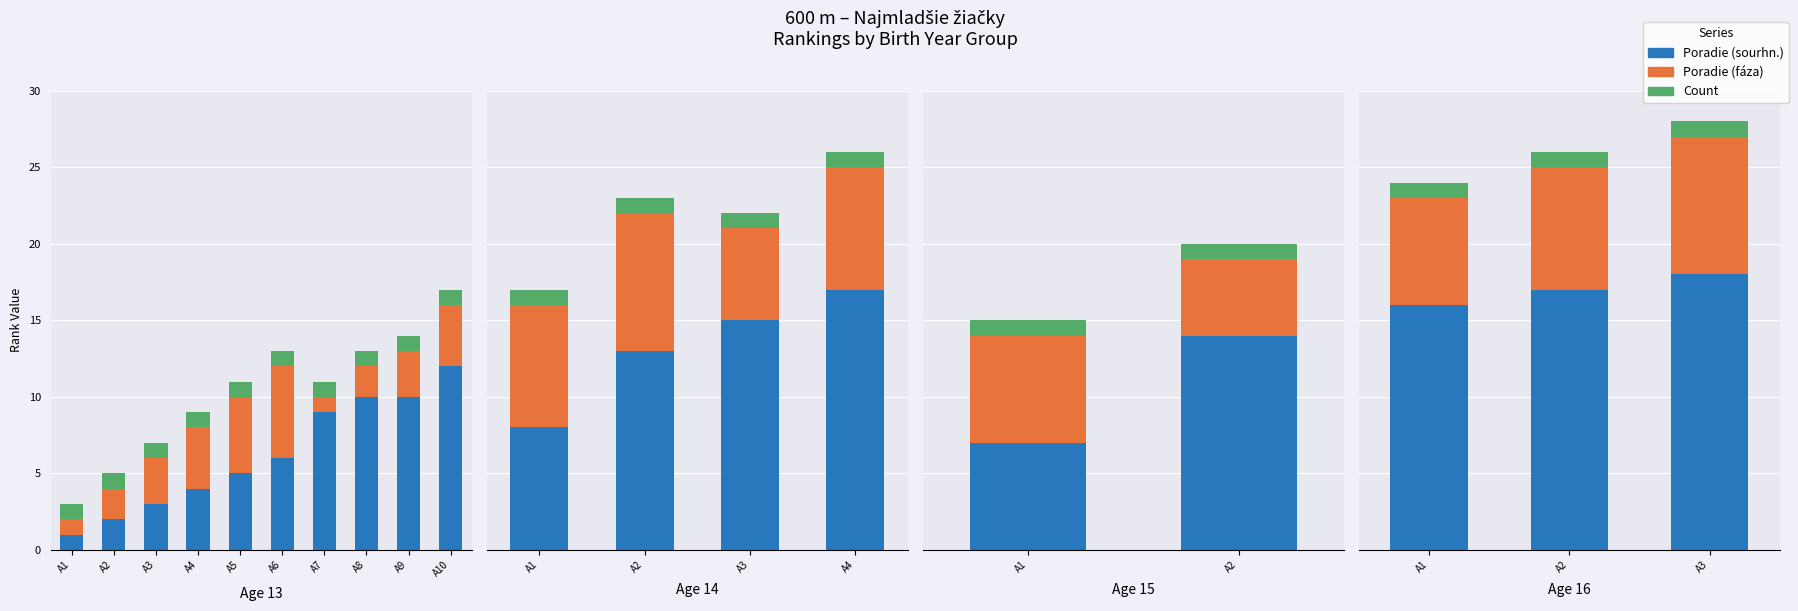

The Count series shows 1 at A3. True or false?

True